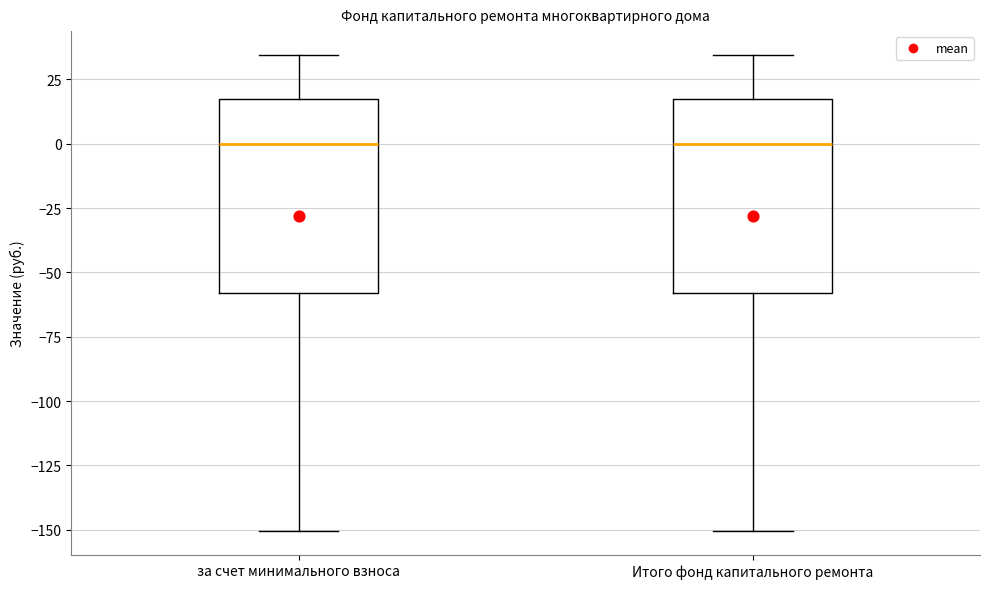

Where does the median line of the box for за счет минимального взноса sit on the y-axis? The values are not printed on the chart, so give them approximately, as read against the axis.

0